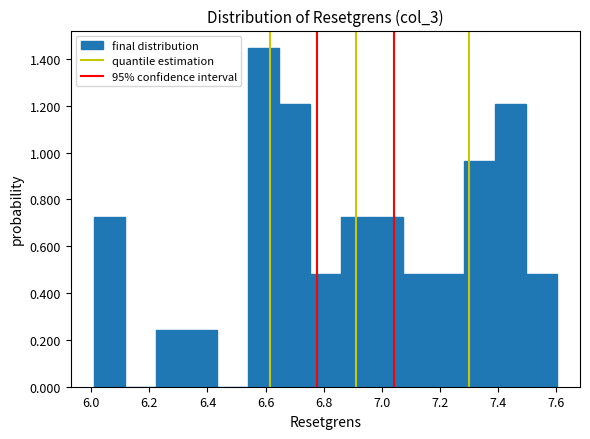

Reading left to right, list every bar in this chart as the range it spans on the x-axis followed by its height. Neither the bar edges nor the heights are printed on the chart, so give them approximately, as read against the axes.

6.00 to 6.12: 0.72
6.12 to 6.22: 0
6.22 to 6.32: 0.24
6.32 to 6.44: 0.24
6.44 to 6.54: 0
6.54 to 6.64: 1.44
6.64 to 6.76: 1.20
6.76 to 6.86: 0.48
6.86 to 6.96: 0.72
6.96 to 7.08: 0.72
7.08 to 7.18: 0.48
7.18 to 7.28: 0.48
7.28 to 7.38: 0.96
7.38 to 7.50: 1.20
7.50 to 7.60: 0.48